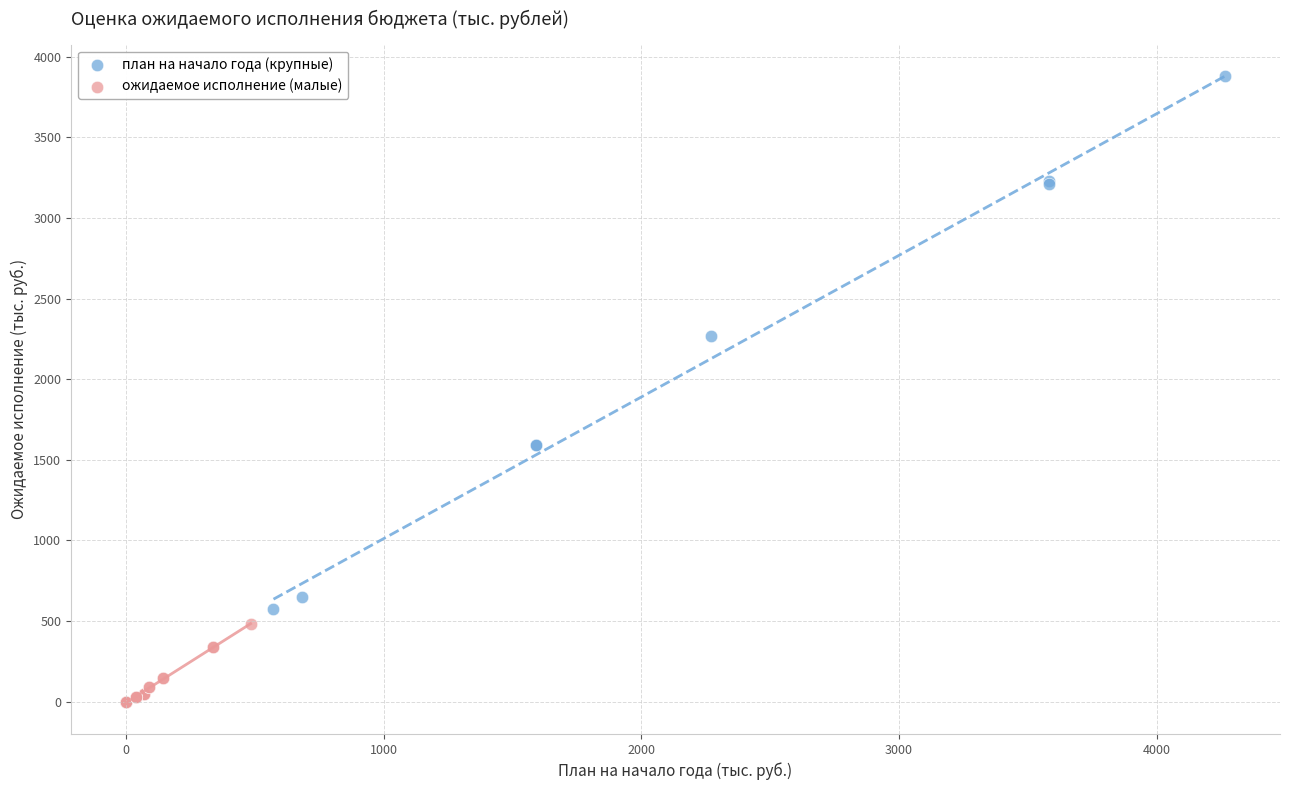

Which series has the largest Y range (max minus min)?

план на начало года (крупные)